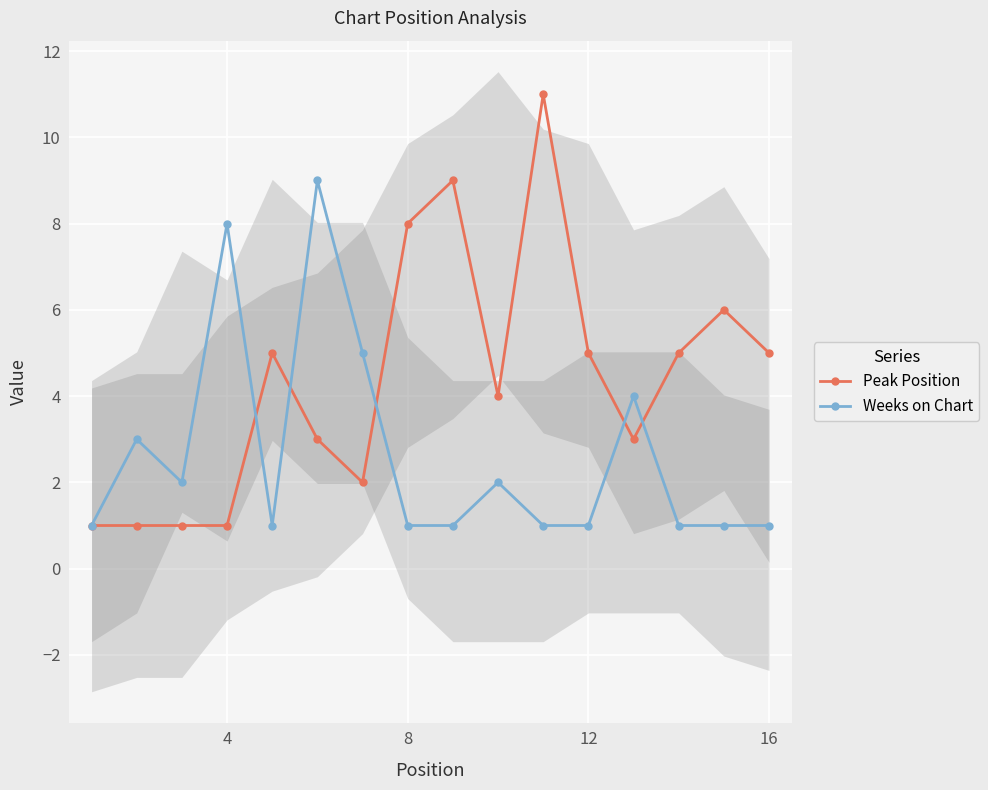

True or false: Weeks on Chart has more than 0 points higher than both neighbors.

True